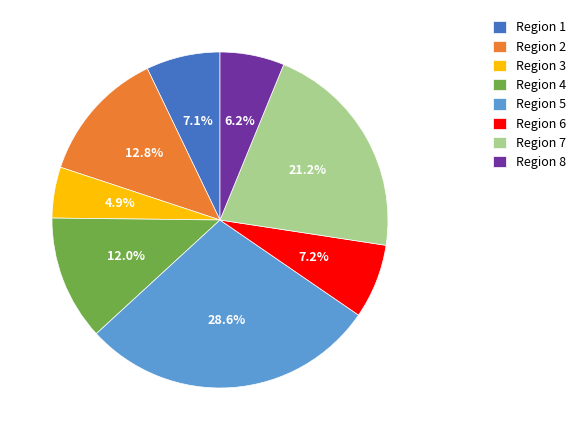

Which slice is the largest?

Region 5